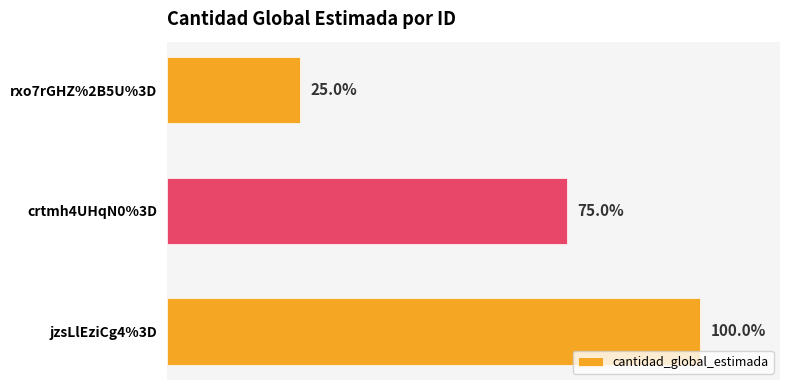

Does the chart contain any negative values?

No